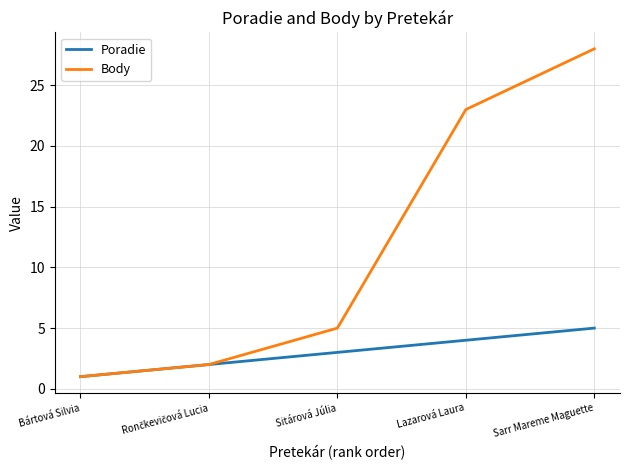

What is the minimum value shown in the chart?

1